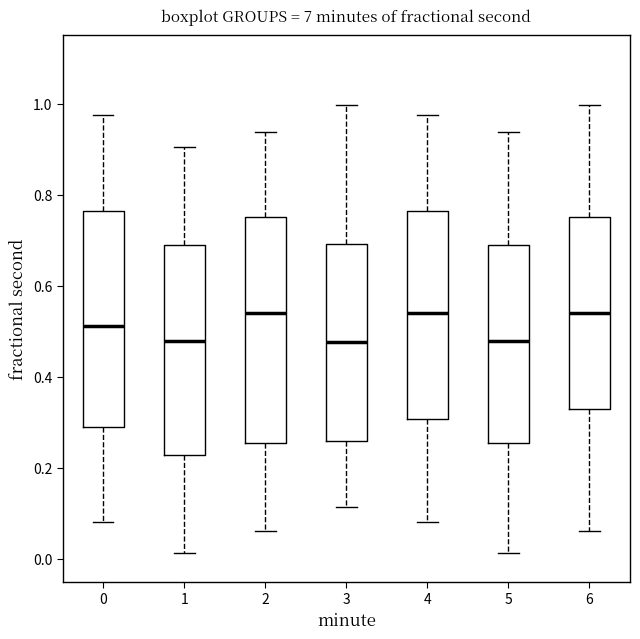

Where is the upper edge of the box at x = 1 on the y-axis? The values are not printed on the chart, so give them approximately, as read against the axis.

0.70